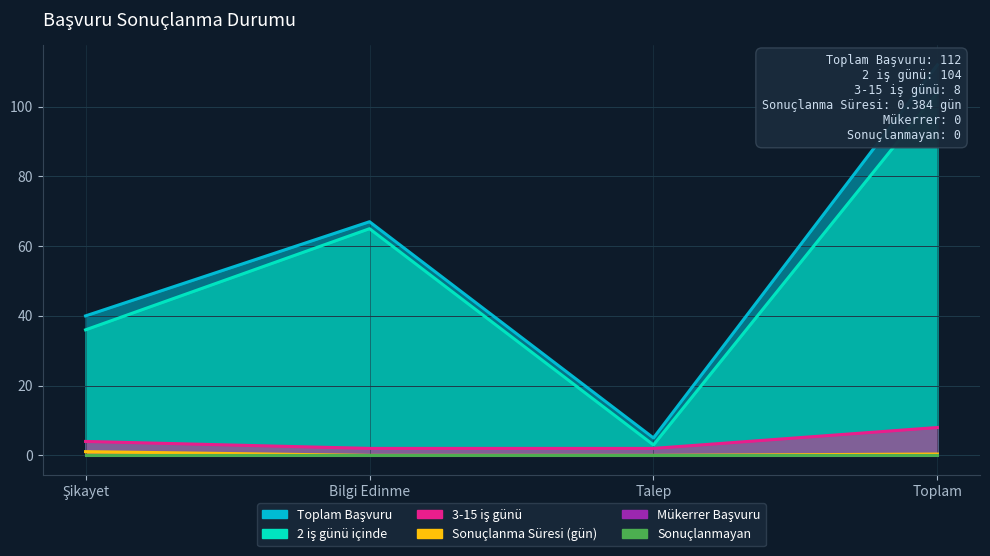

What position from the right is Bilgi Edinme?

3